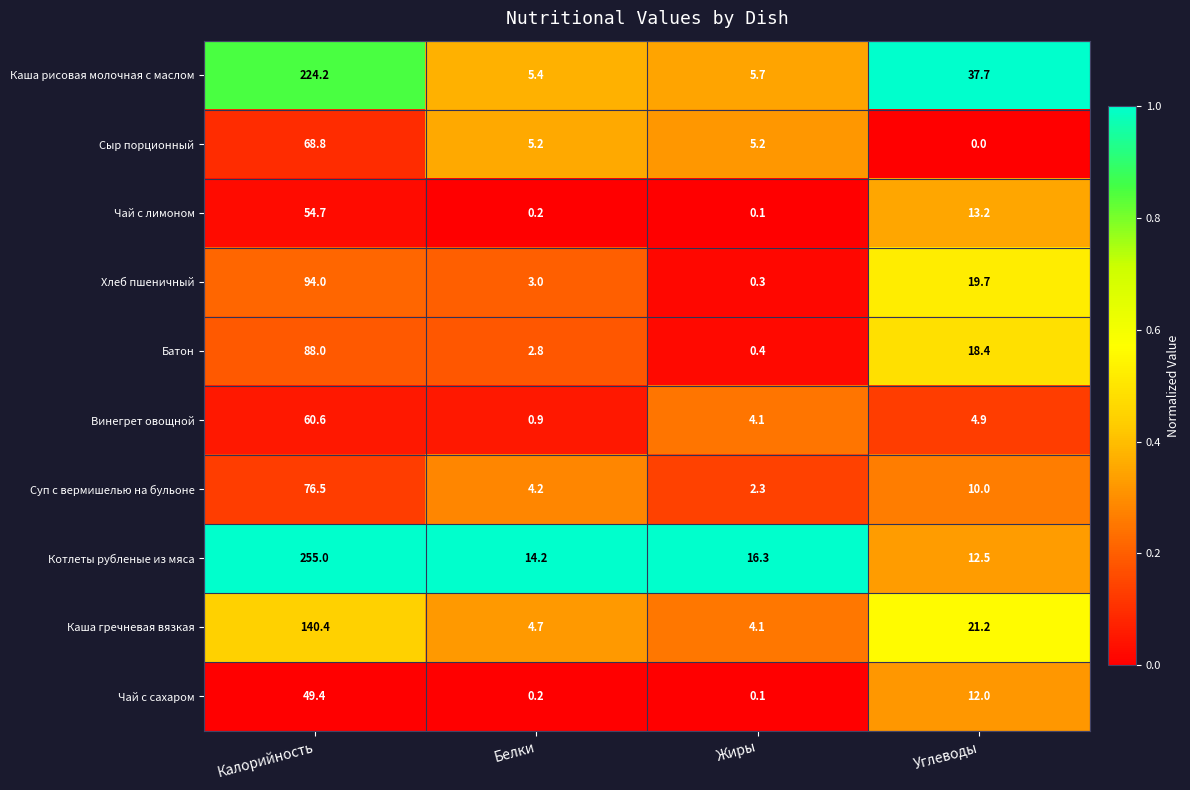

What is the average value of the Каша гречневая вязкая series?

42.6